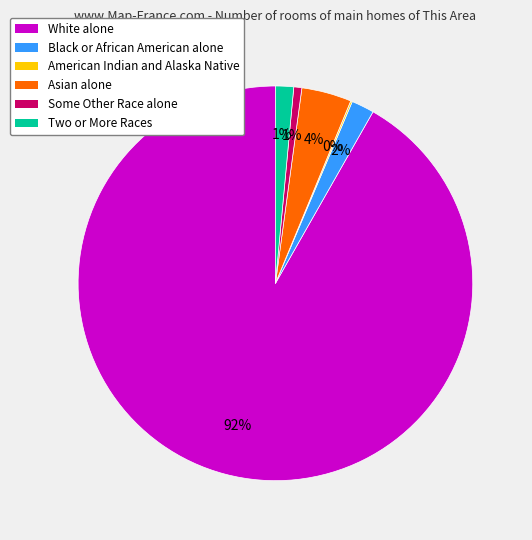

To the nearest percent, what is the difference between the largest and smallest slice percentages?

92%